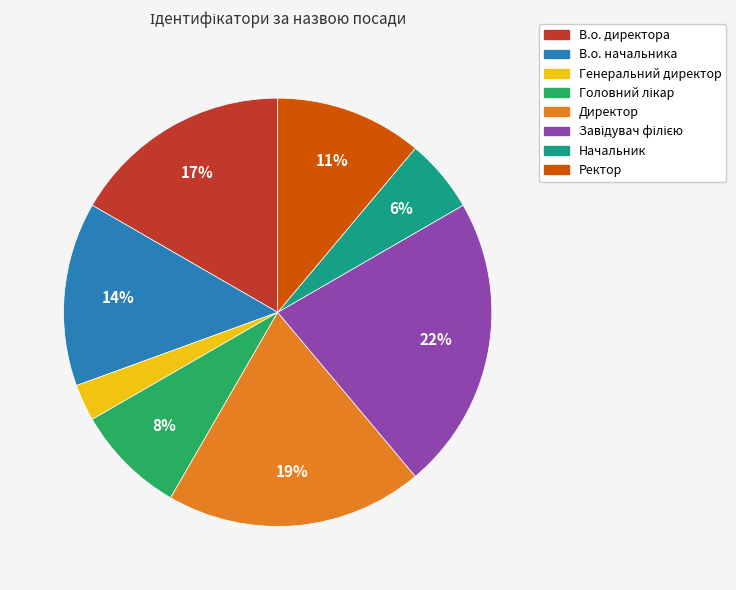

Is the sum of Ректор and Директор greater than half?

No